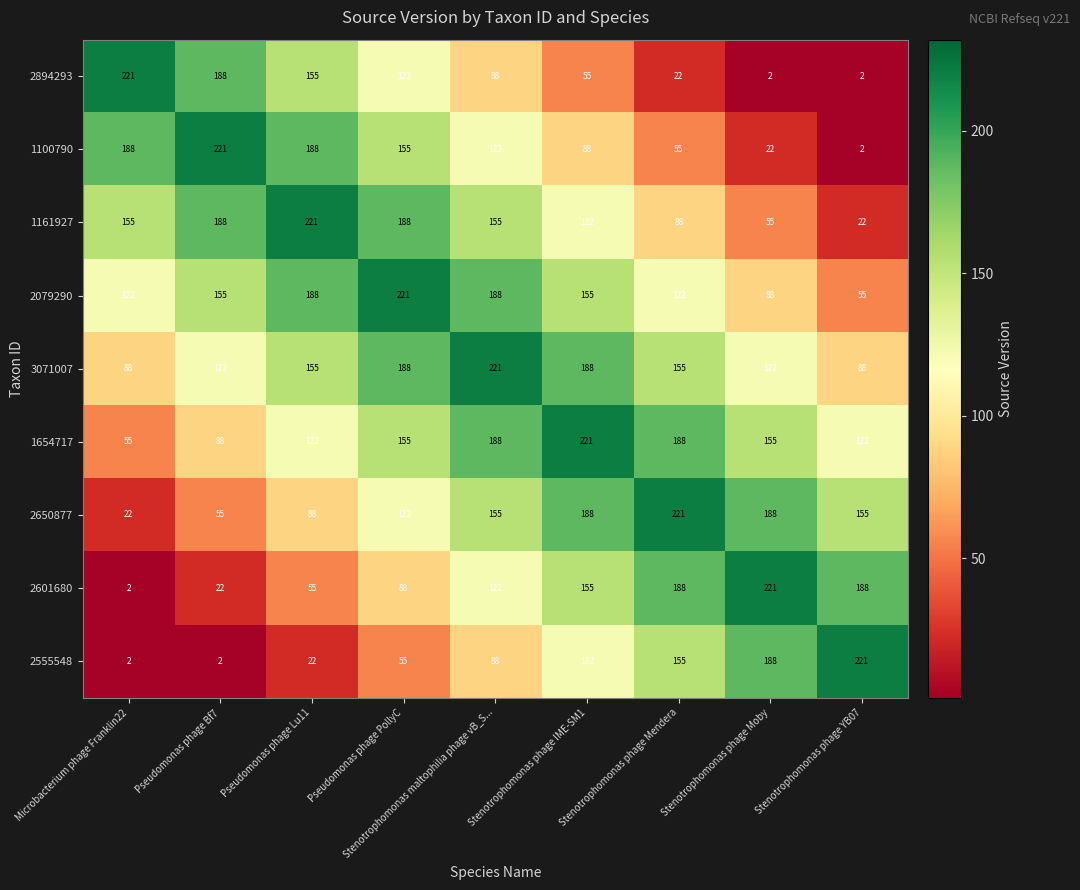

At how many categories does at least one series exceed 144?

9